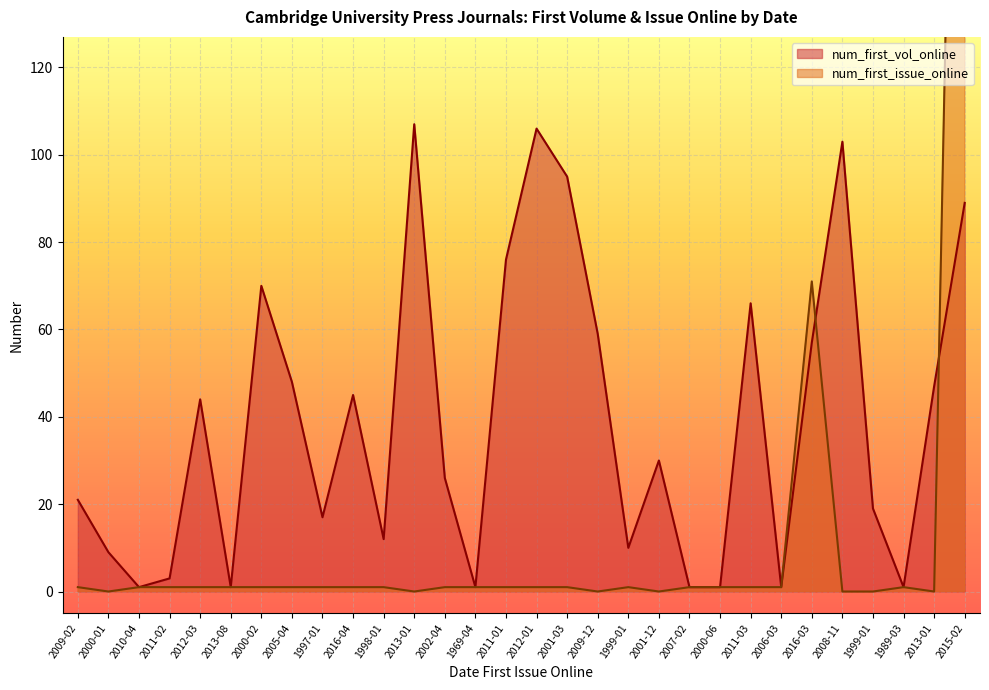

What is the highest value of the num_first_vol_online series?

107